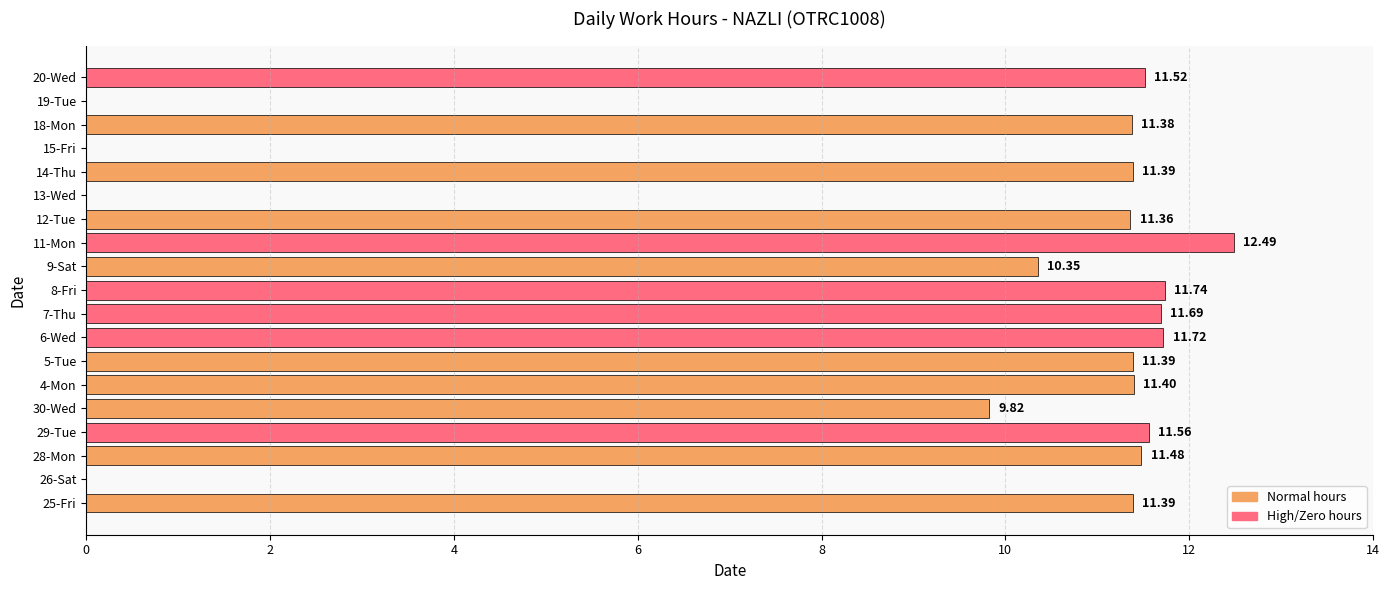

Which has a higher value, 20-Wed or 25-Fri?

20-Wed